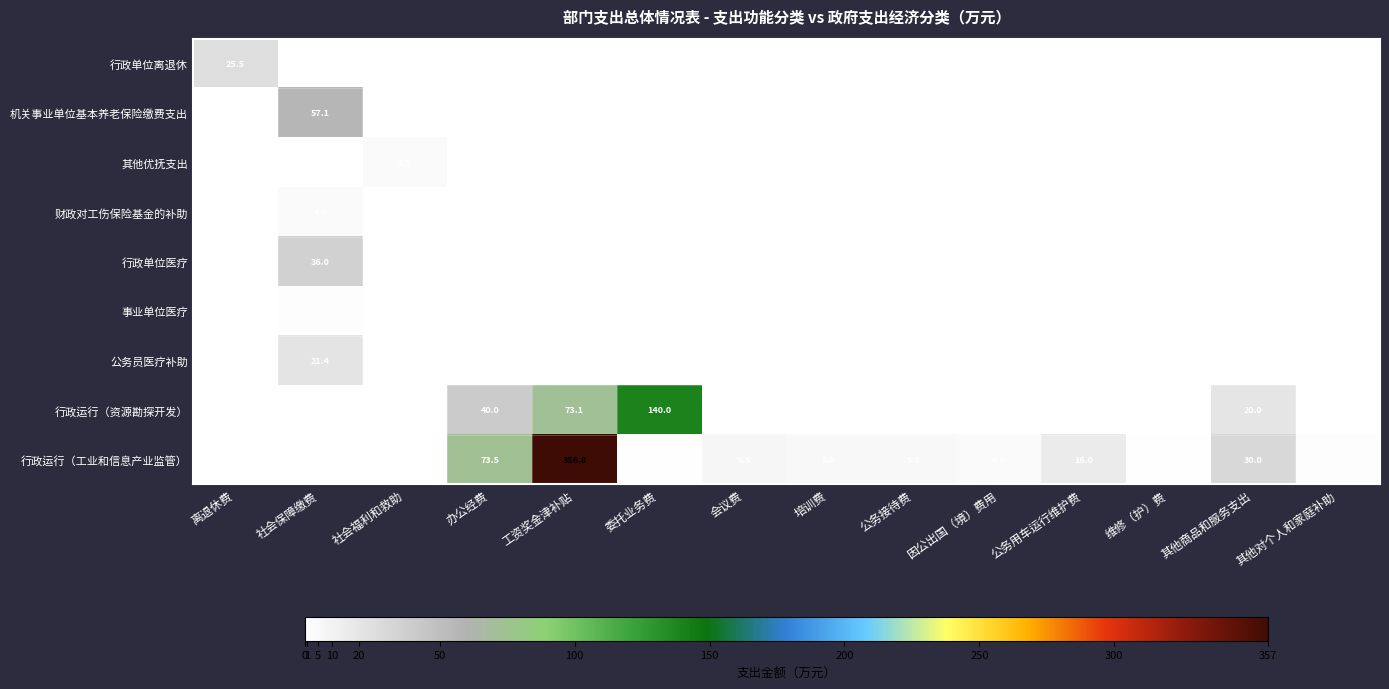

The 行政运行（工业和信息产业监管） series shows 3.2 at 会议费. True or false?

False